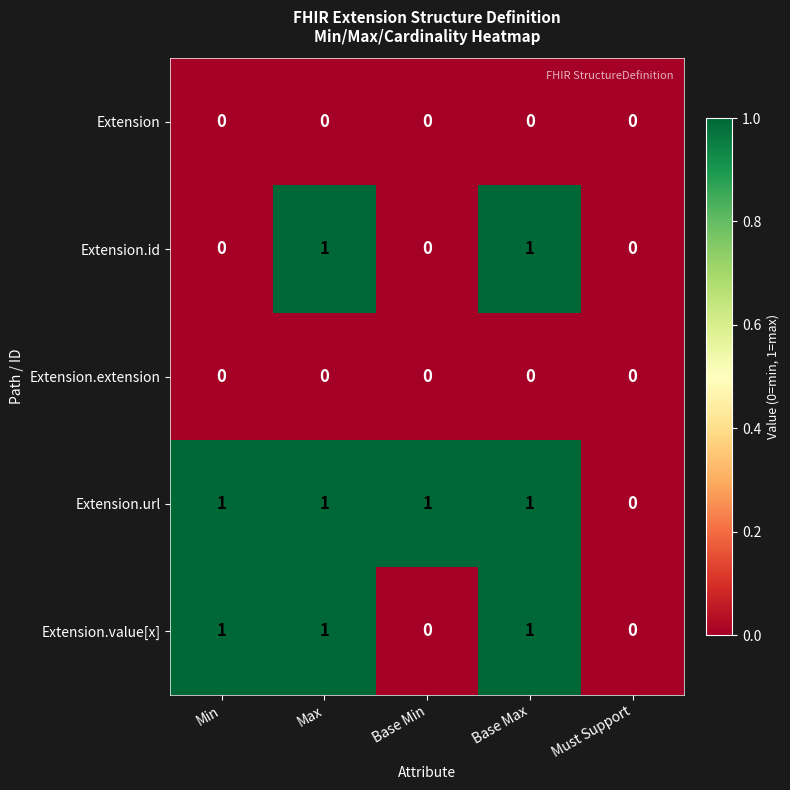

How many Extension.value[x] values are between 0 and 1?

5